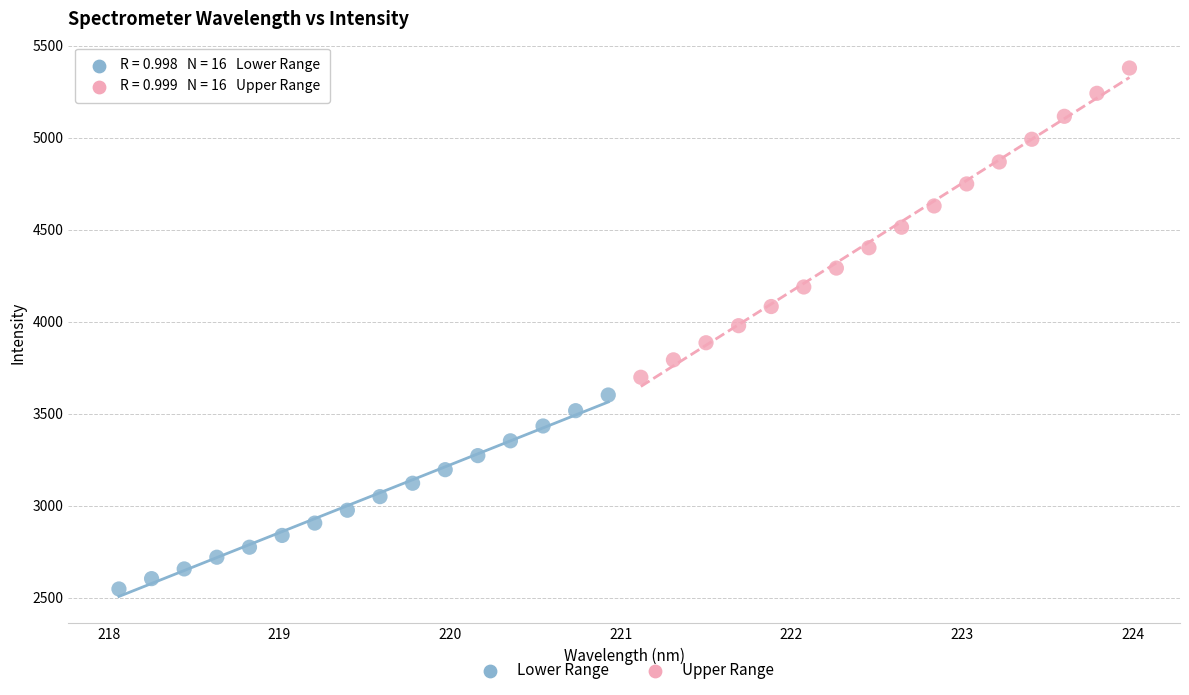

Which series has the largest Y range (max minus min)?

Upper Range